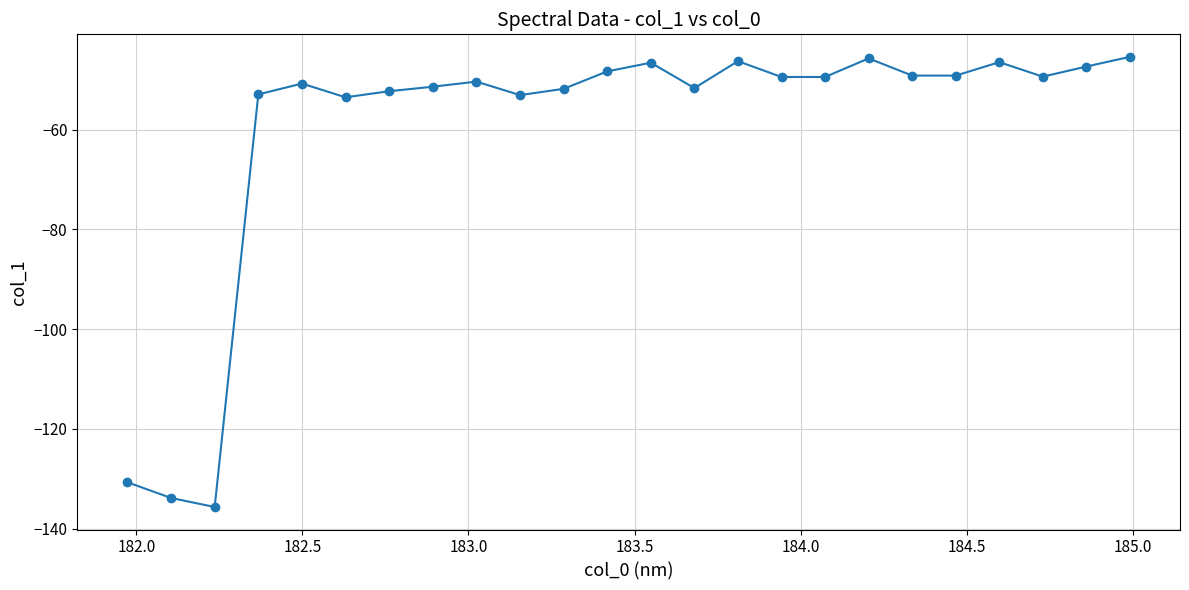

Count the number of categories in the chart.

24